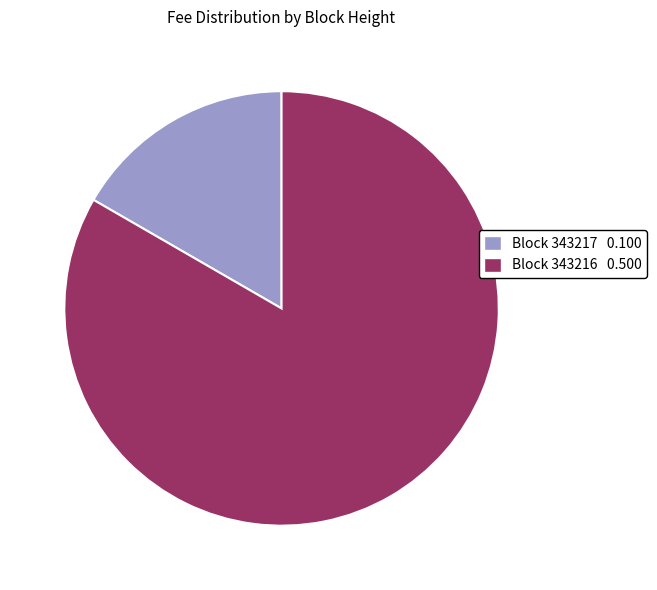

Count the number of slices in the pie.

2